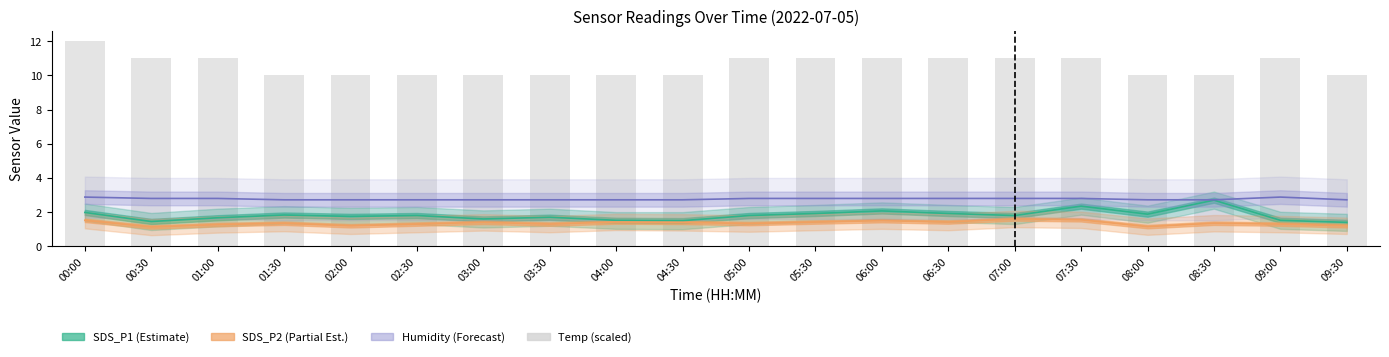

What is the sum of all values?

211.0